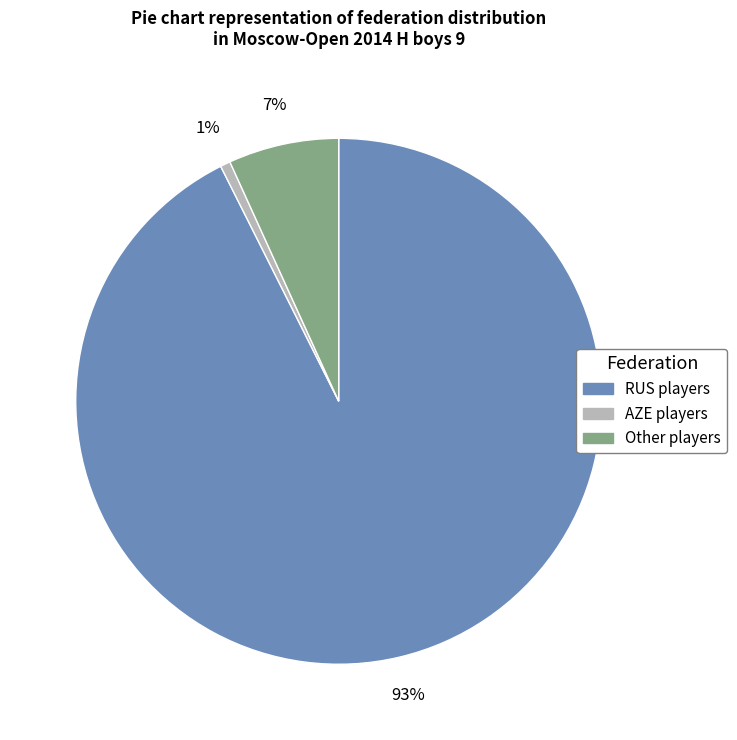

Does Other account for over 50% of the chart?

No